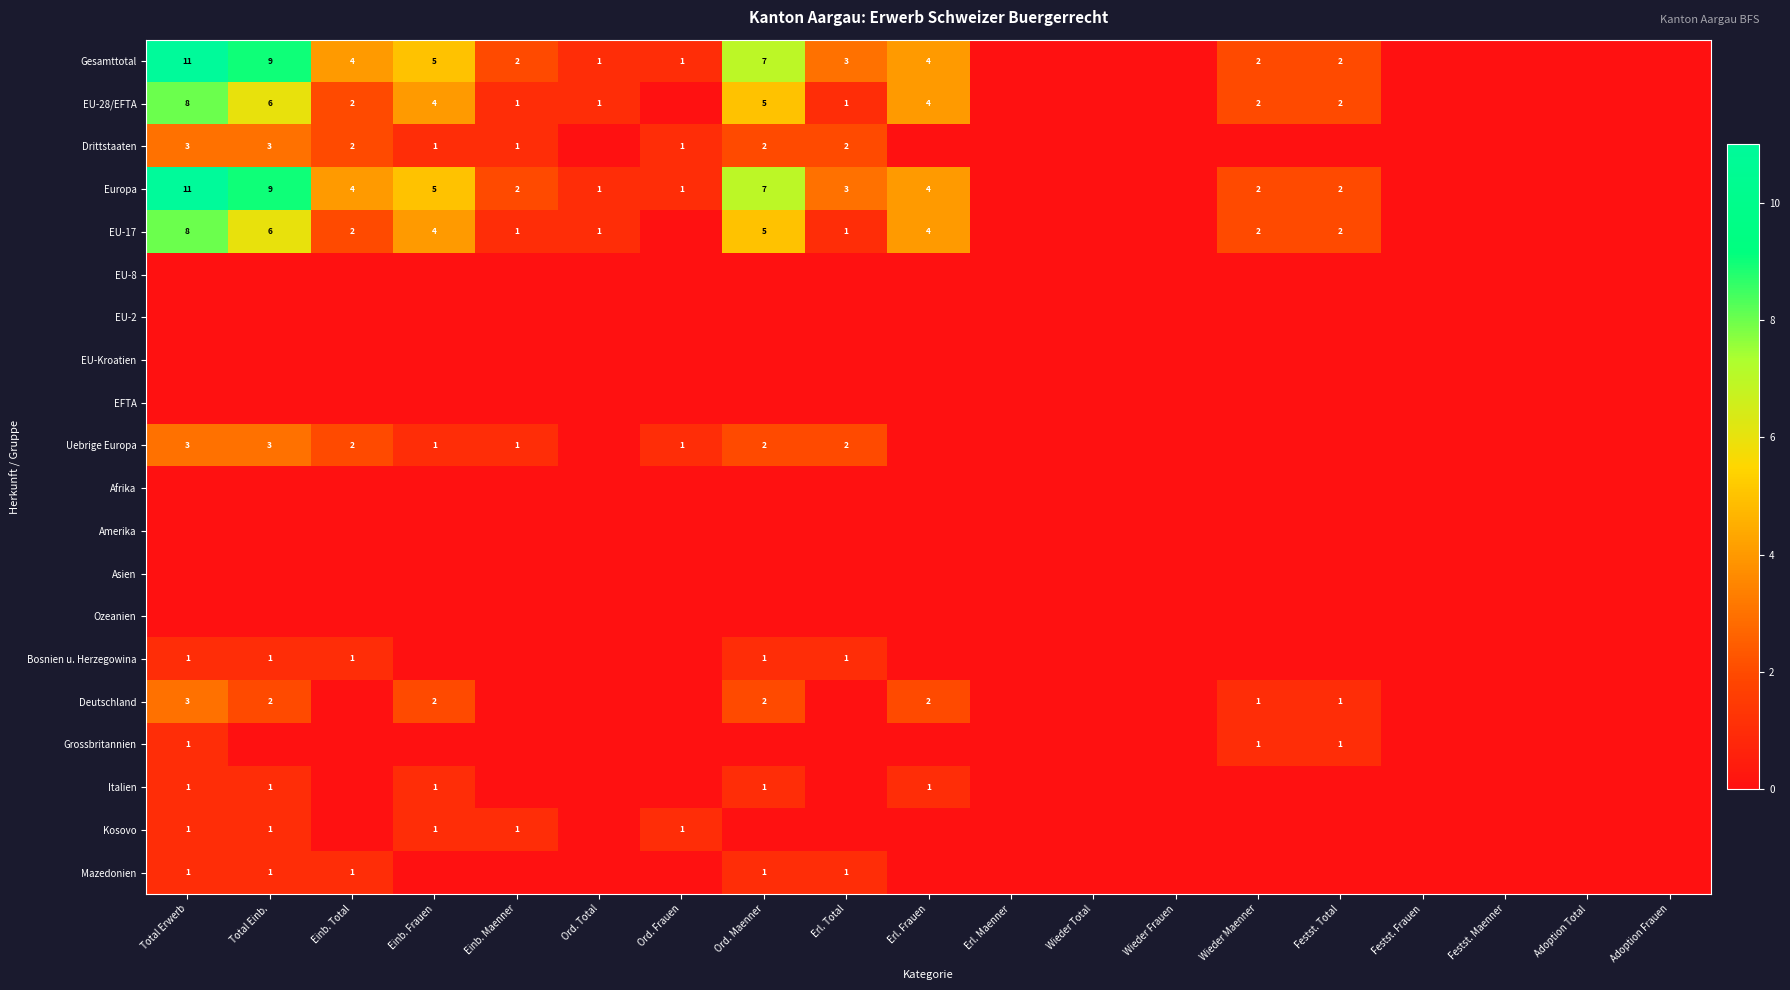

What is the greatest value displayed?

11